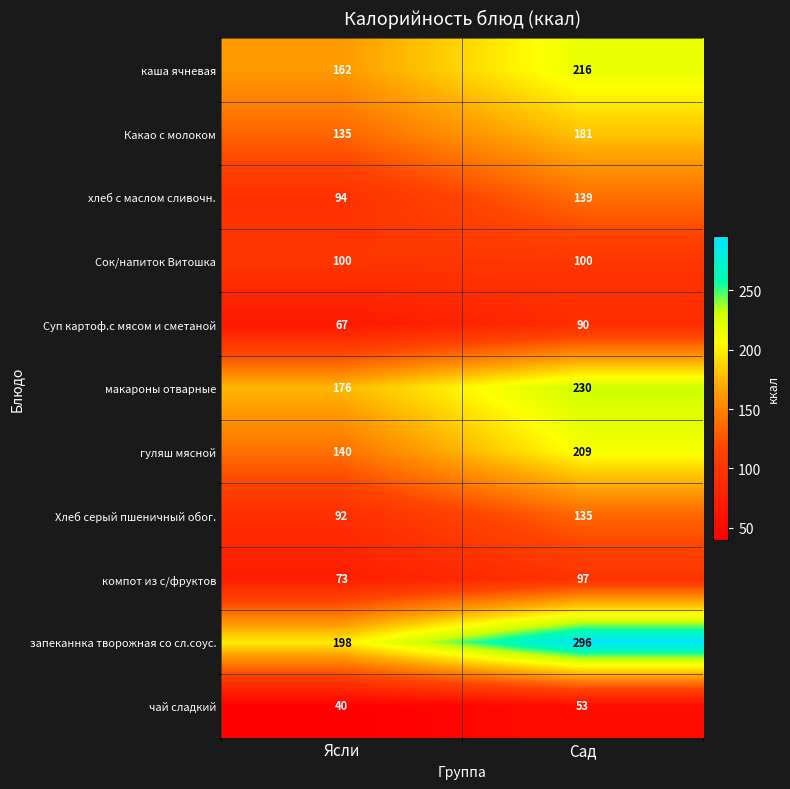

The Хлеб серый пшеничный обог. series shows 126 at Ясли. True or false?

False